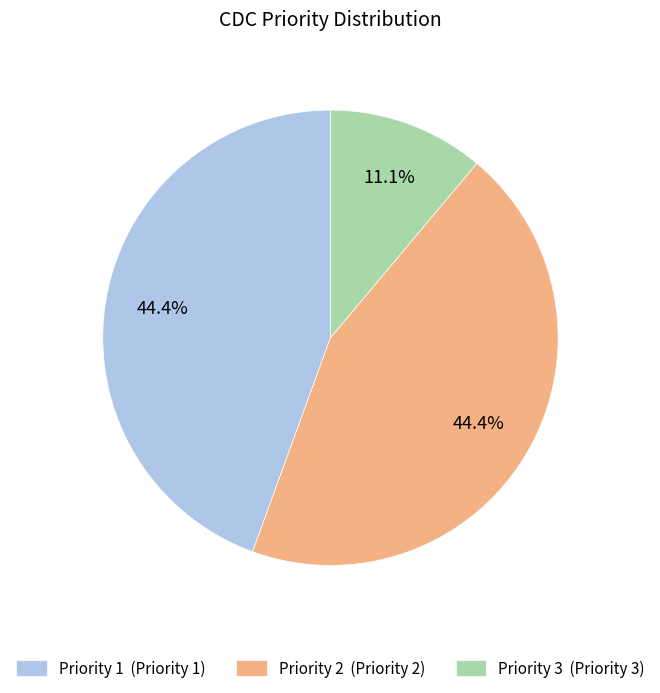

Between Priority 3 (Priority 3) and Priority 1 (Priority 1), which is larger?

Priority 1 (Priority 1)